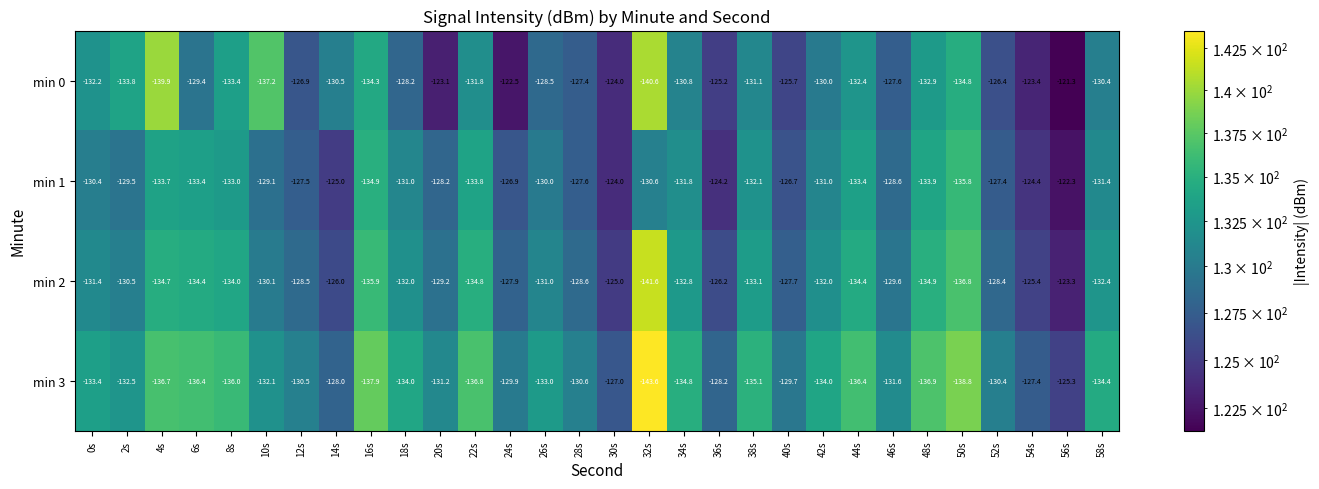

List the series in order of their peak value, highest first.

min 0, min 1, min 2, min 3